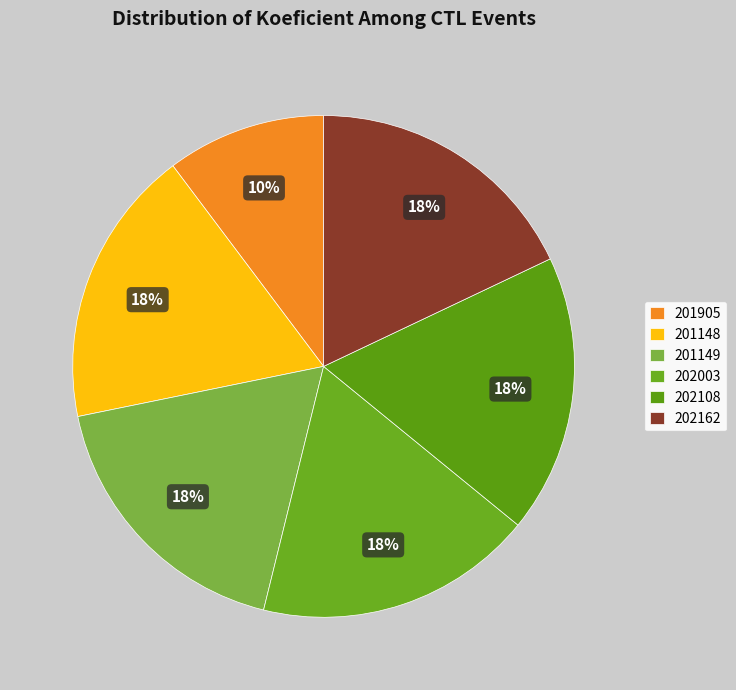

How many slices are in this pie chart?

6